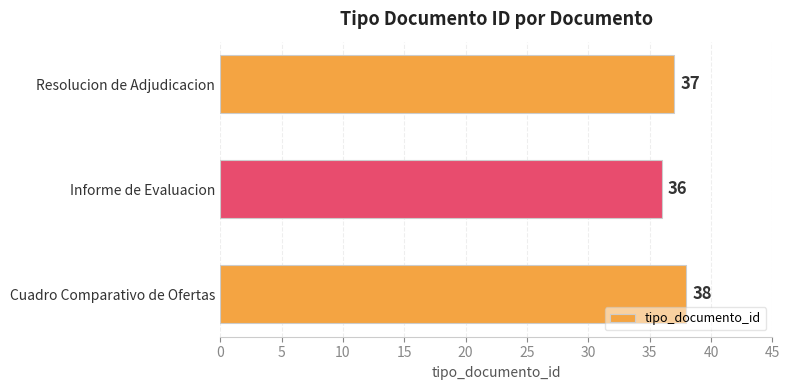

Count the values in the range 36 to 38.

3